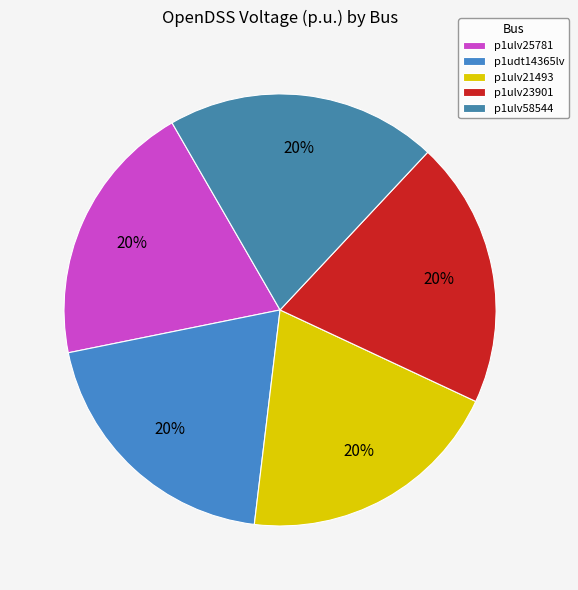

What percentage is the p1ulv58544 slice, to the nearest percent?

20%